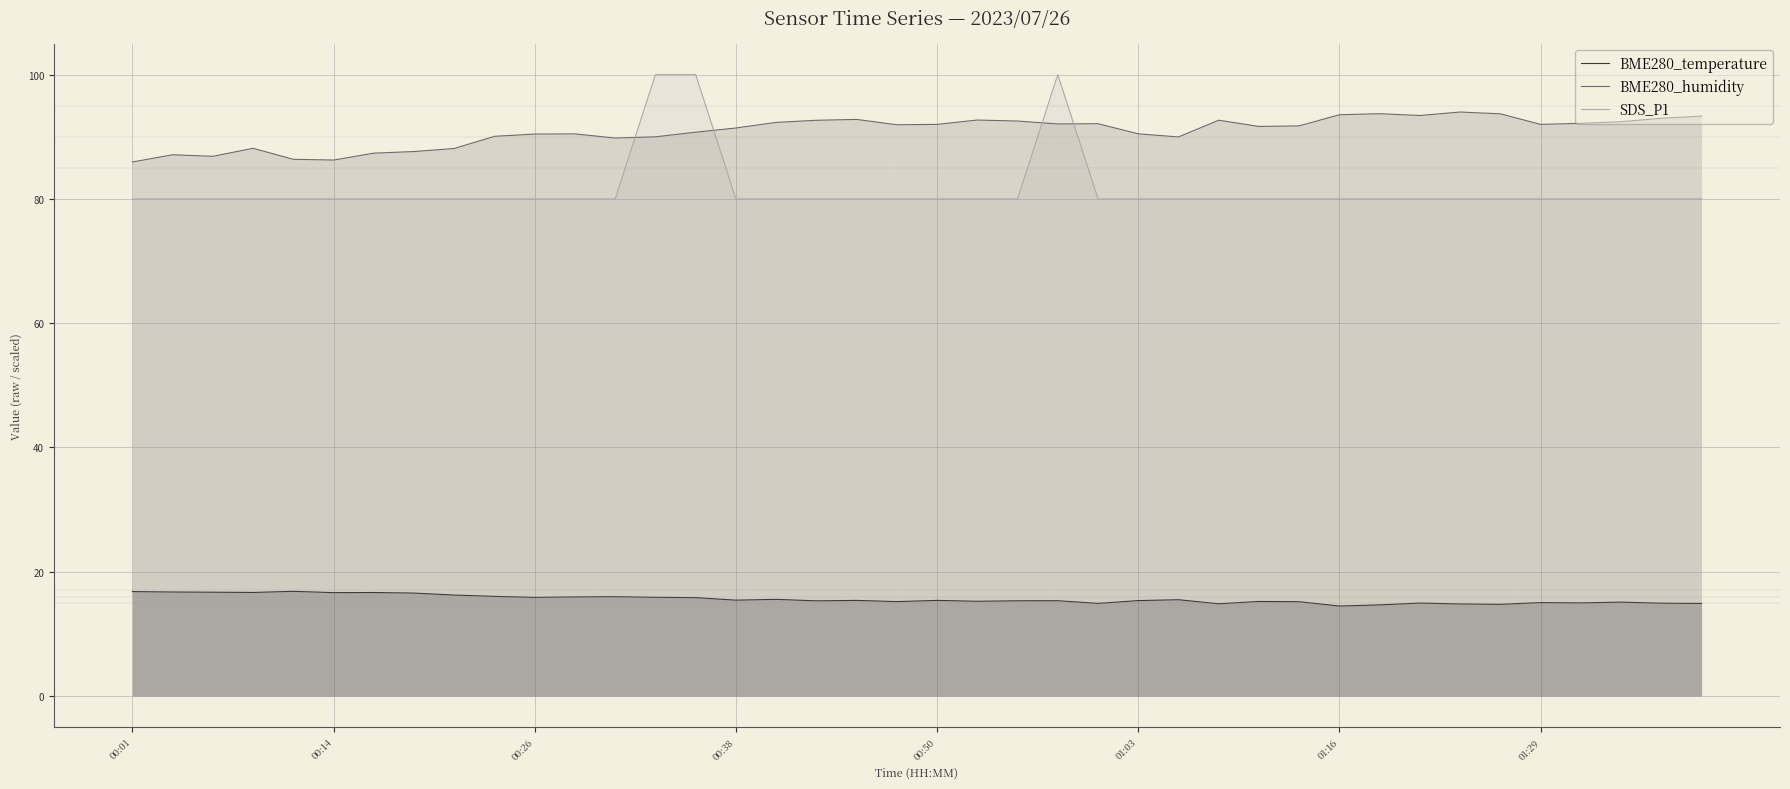

True or false: BME280_temperature and BME280_humidity intersect in this chart.

False